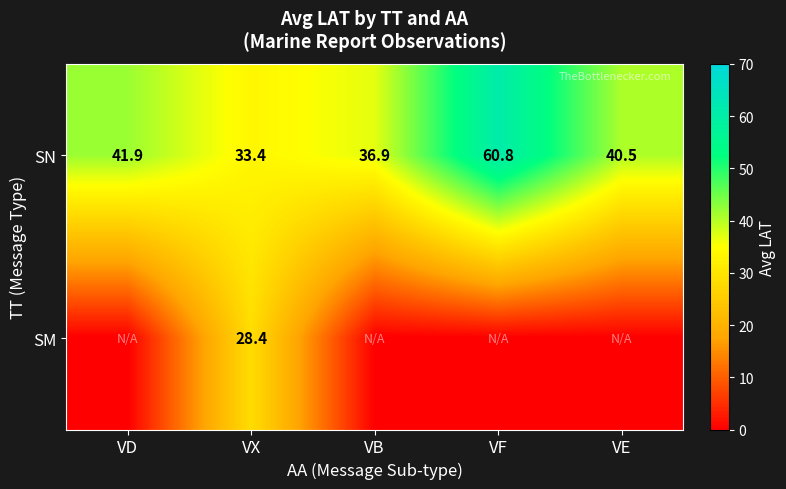

Is it true that SN equals 92.4 at VF?

False